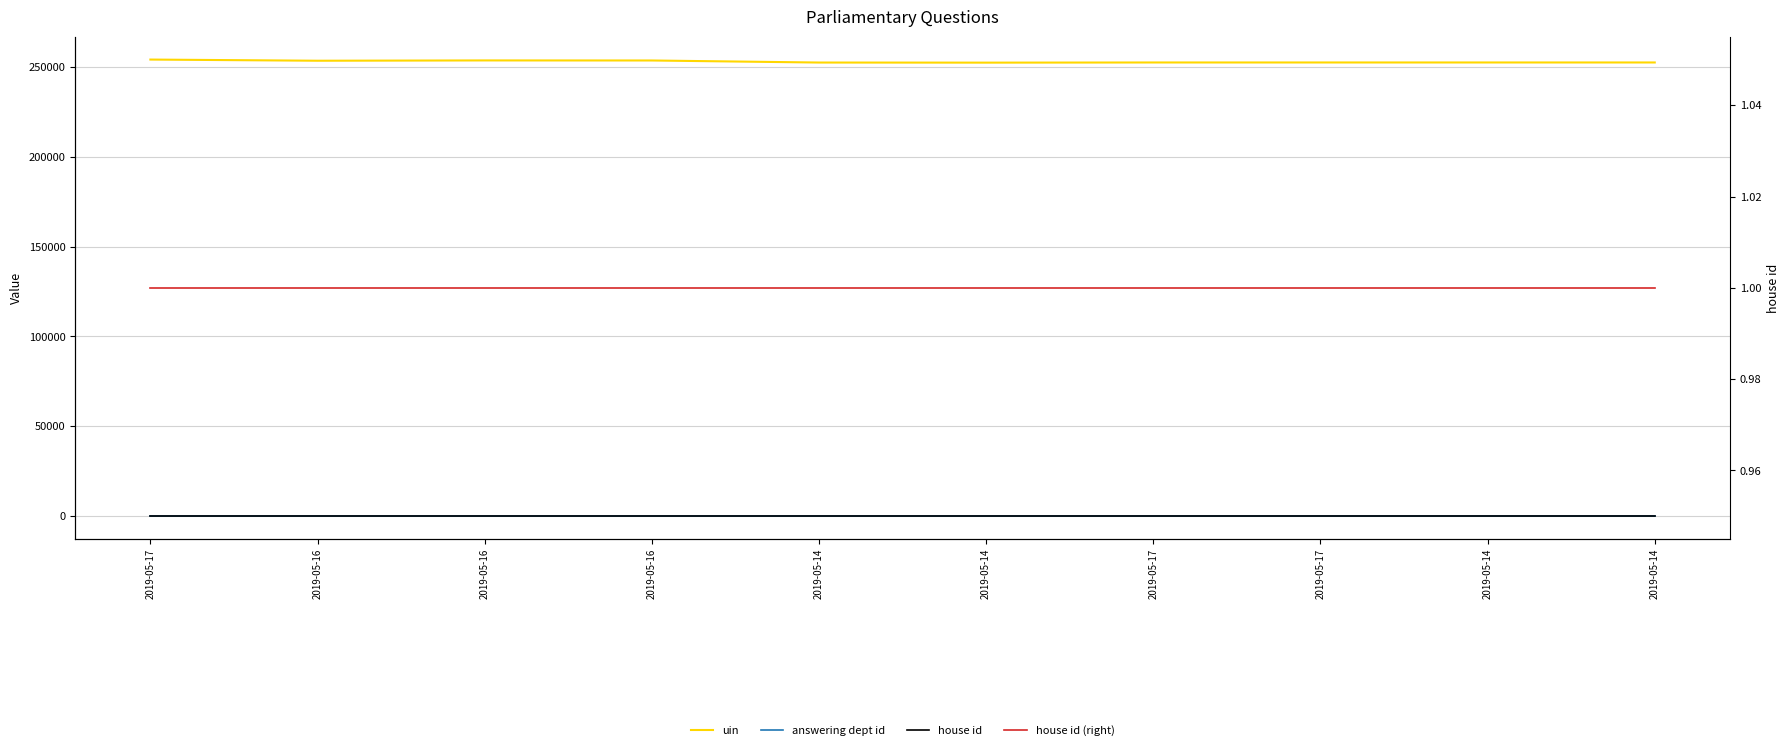

What is the highest value of the house id (right) series?

1